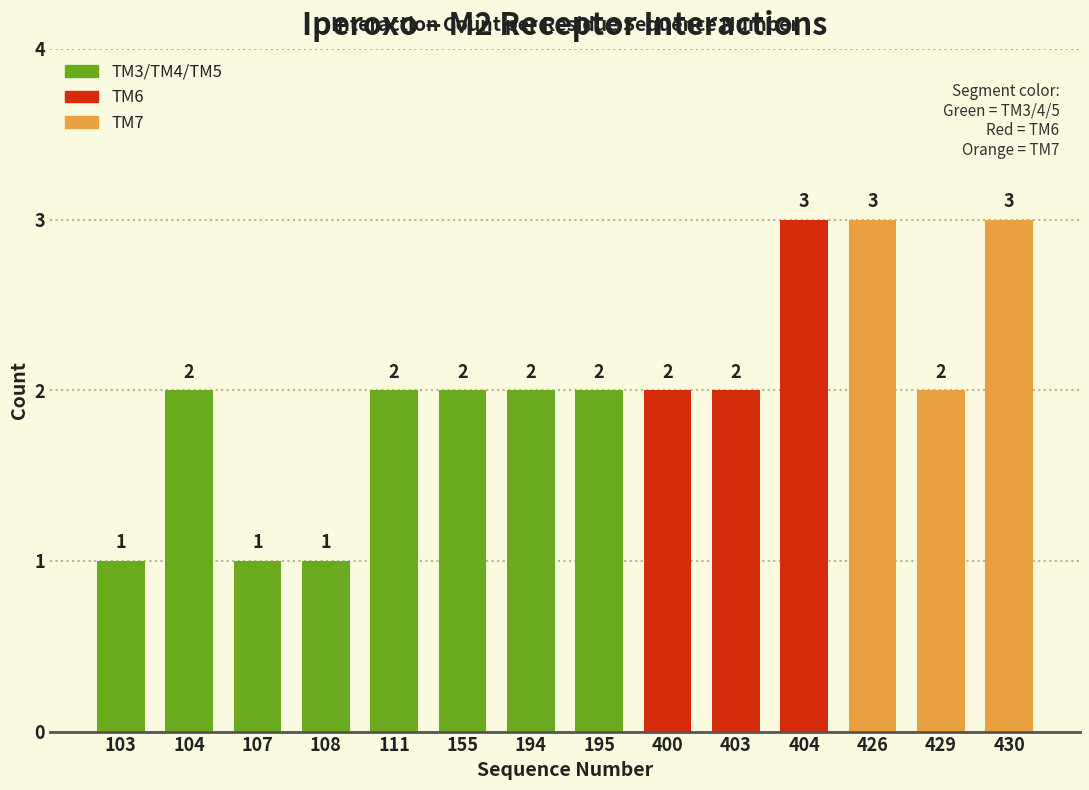

Reading left to right, what are all the values shown in this chart?

1	2	1	1	2	2	2	2	2	2	3	3	2	3